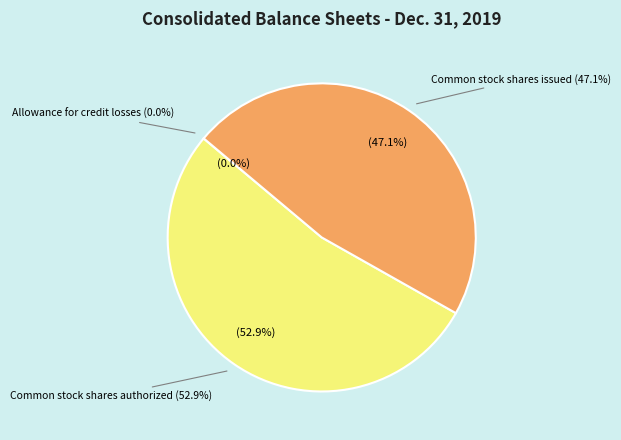

Is it true that Common stock shares authorized is 63% of the pie?

False